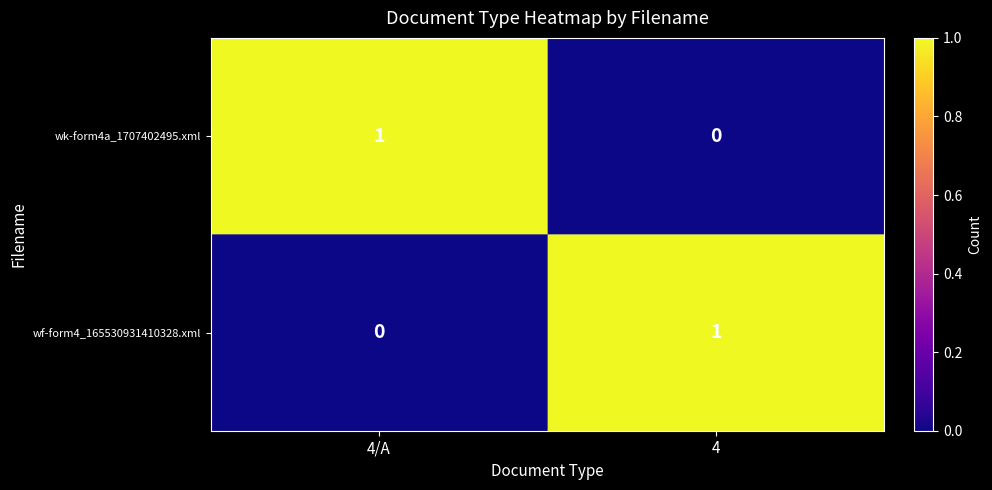

Where is wk-form4a_1707402495.xml nearest to the value 0?

4